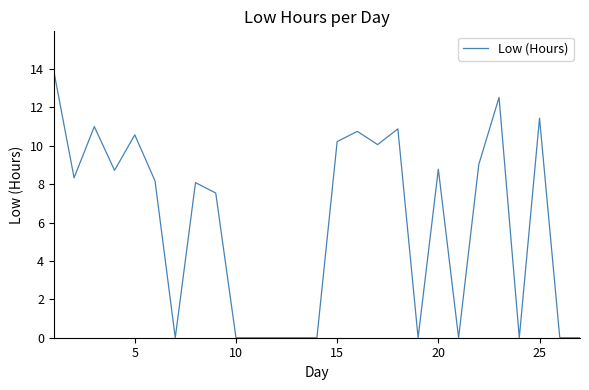

What is the difference between the maximum and minimum values?

13.9